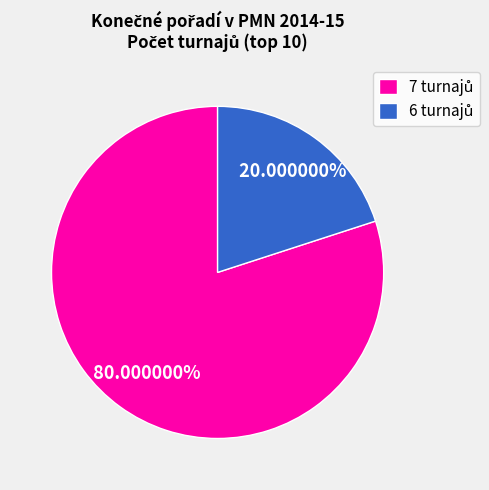

Is there any slice that represents more than half of the pie?

Yes